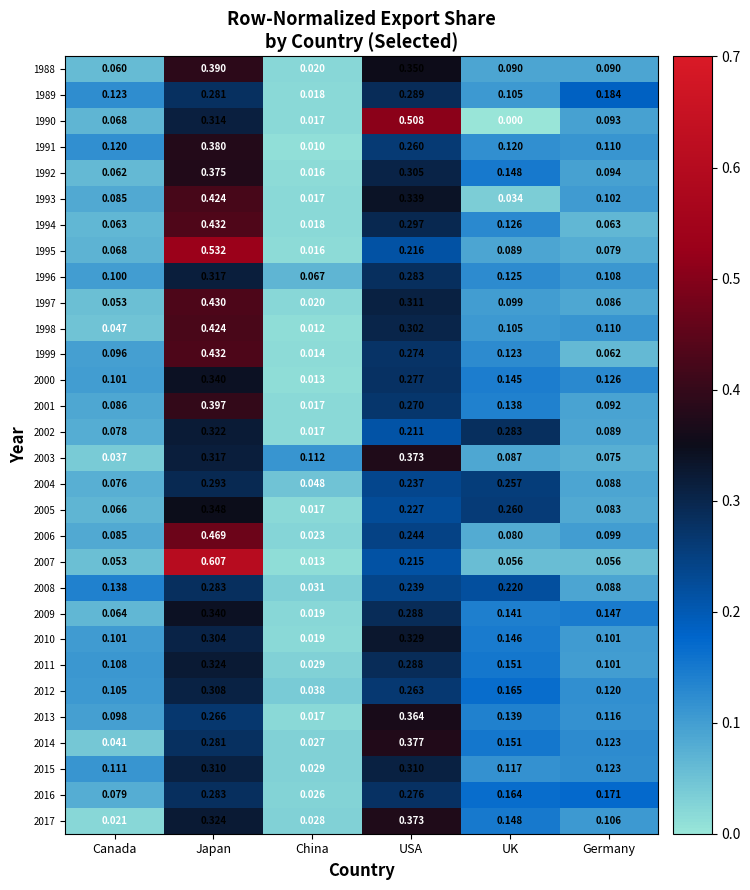

At which category is the sum across all series the highest?

Japan